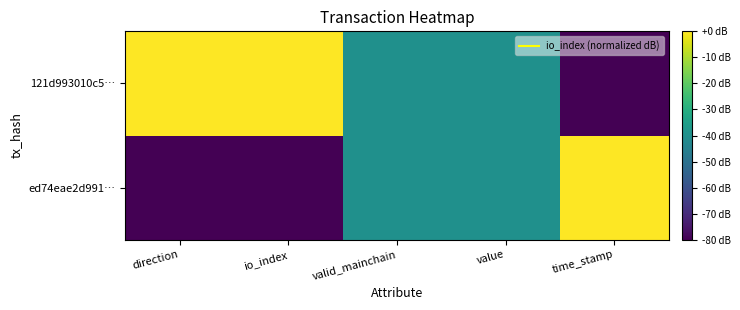

Which series has the widest spread of values?

ed74eae2d991…